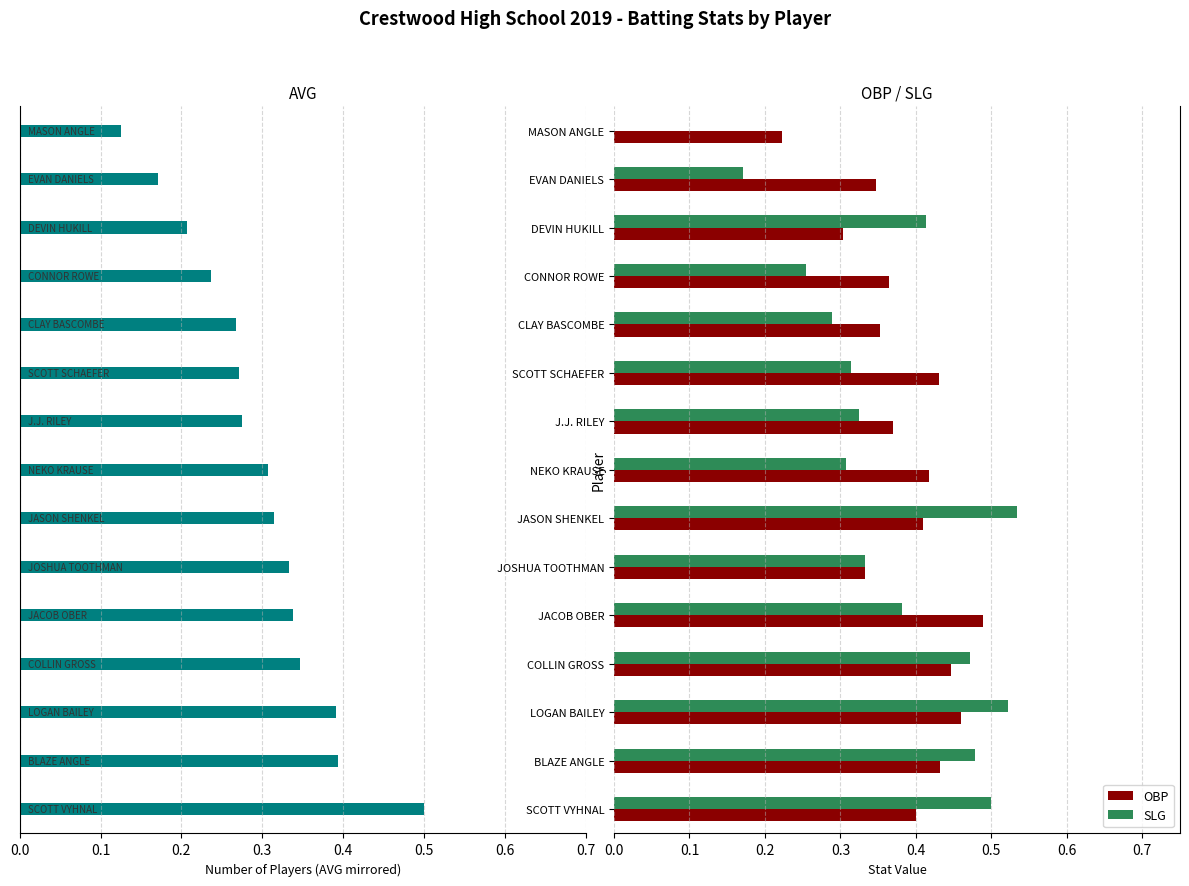

What is the difference between the second highest and second lowest values in the OBP series?

0.2